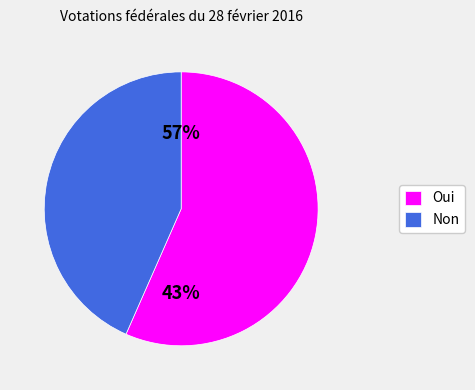

Rank the categories by value from highest to lowest.

Oui, Non